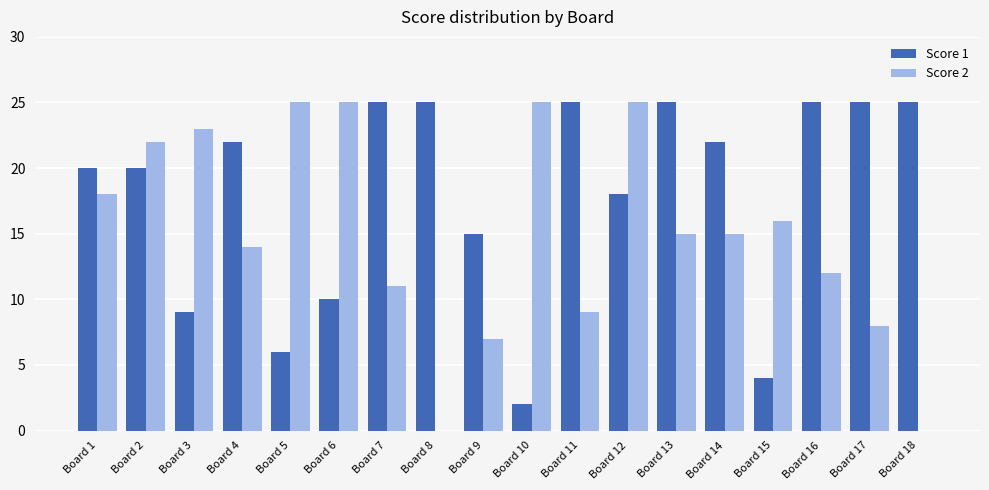

What is the sum of the Score 2 values at Board 16 and Board 1?

30